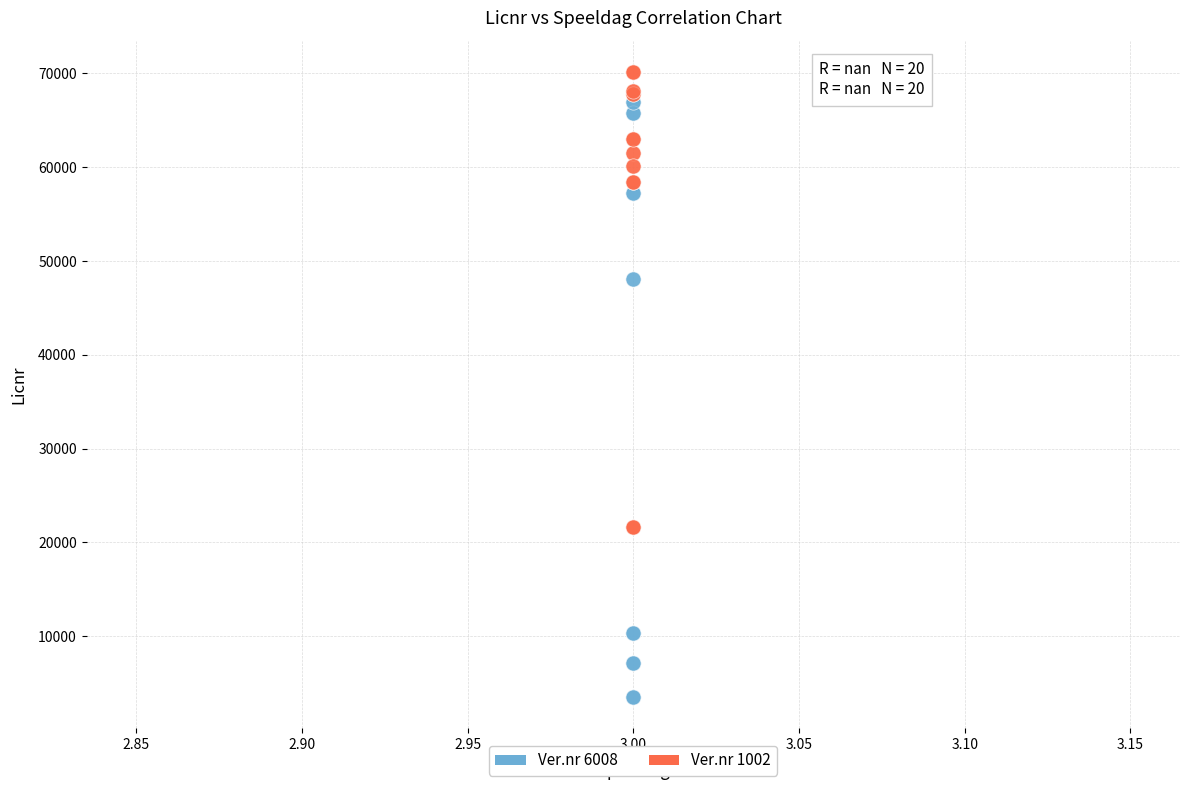

Which series reaches the maximum Y coordinate?

Ver.nr 1002